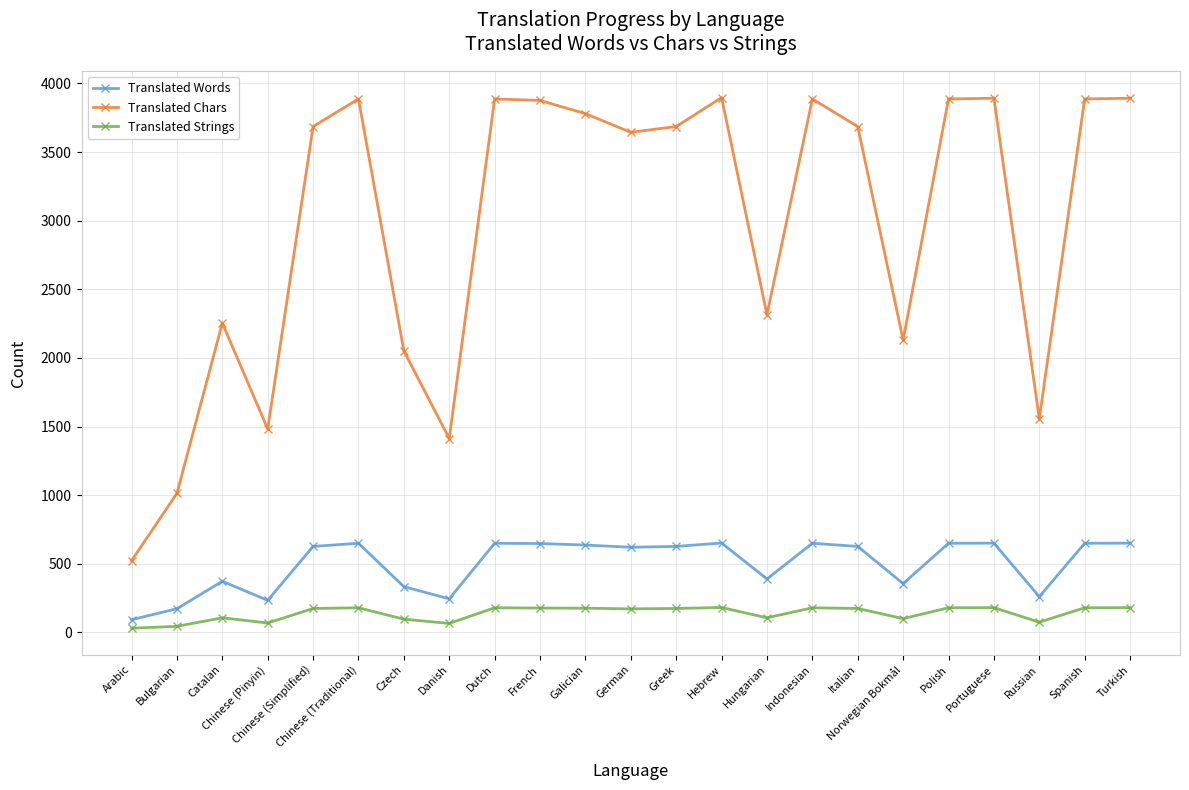

At which category does Translated Words reach its first local valley?

Chinese (Pinyin)